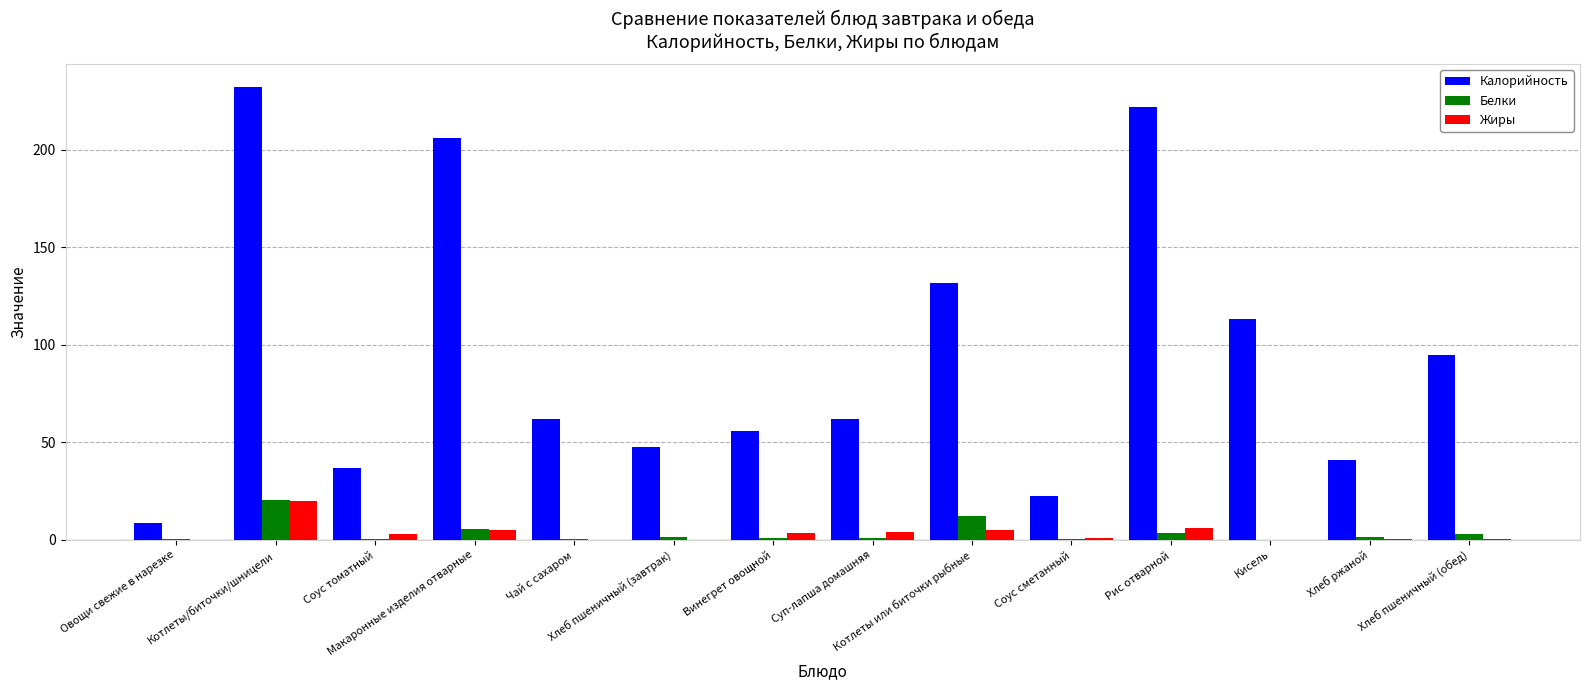

The Жиры series shows 4.0 at Суп-лапша домашняя. True or false?

True